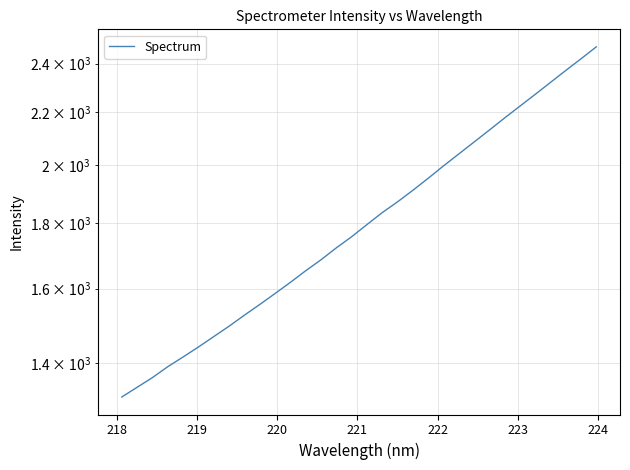

True or false: there are more than 2 points higher than both neighbors.

False